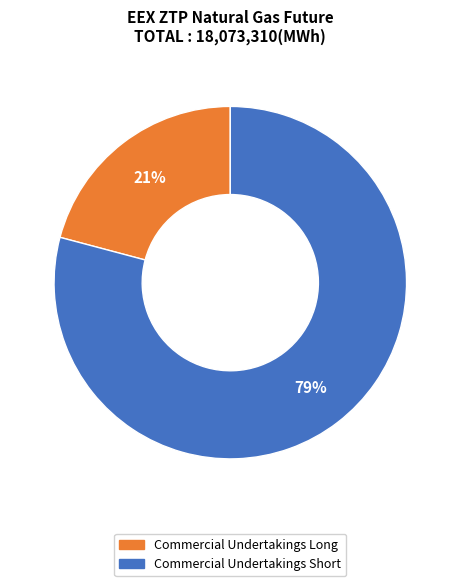

Count the number of slices in the pie.

2